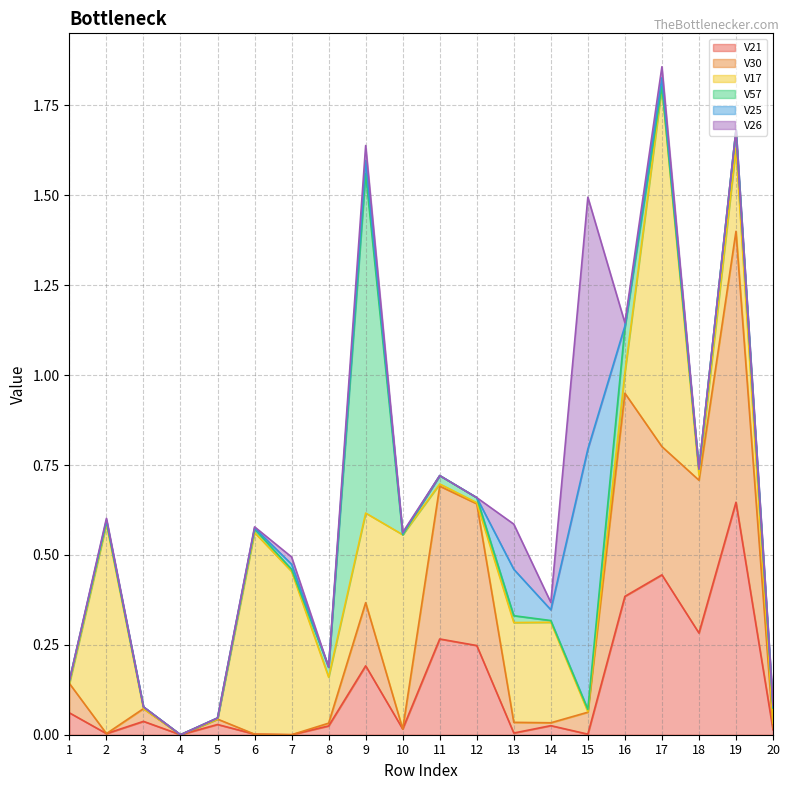

What are all the series names shown in the legend?

V21, V30, V17, V57, V25, V26